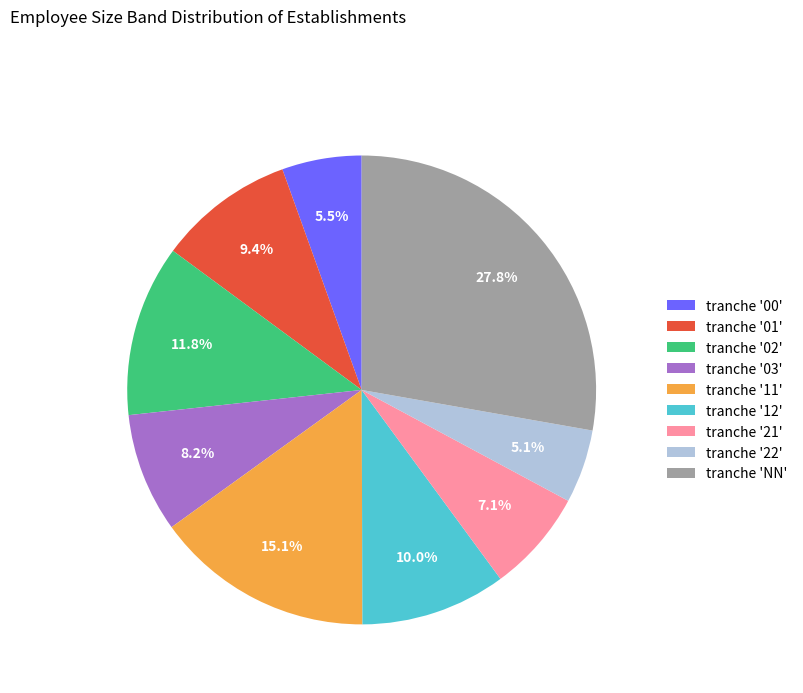

Is the sum of tranche '01' and tranche '03' greater than half?

No